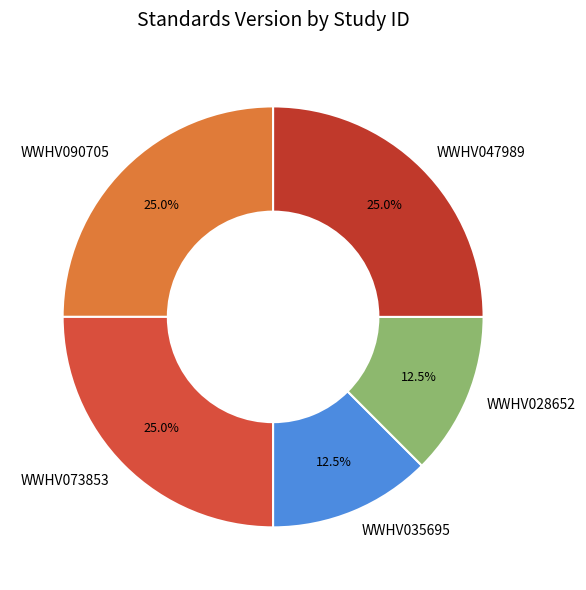

Is there a majority slice in this chart?

No